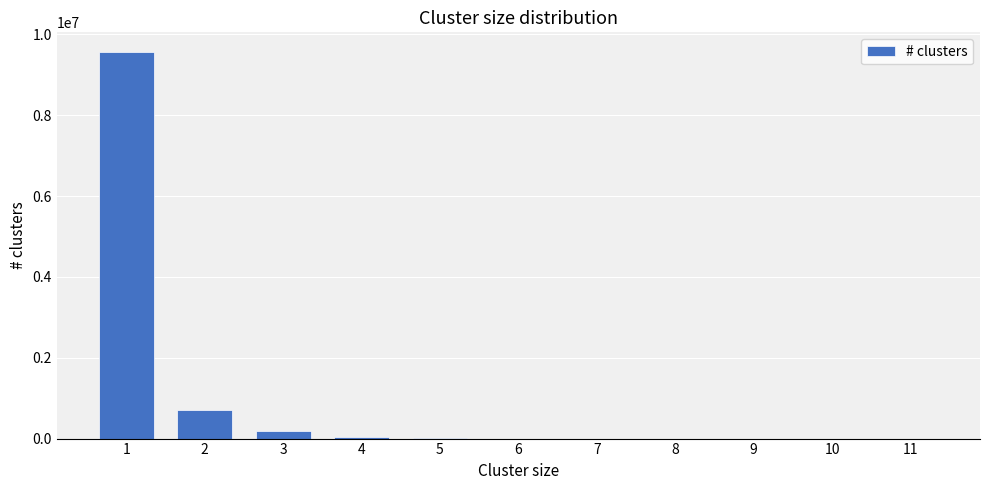

What is the greatest value displayed?

9573259